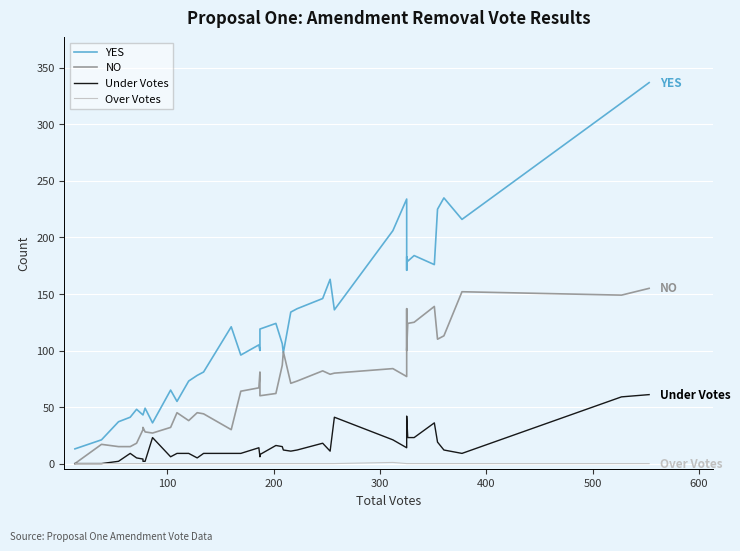

Rank the series by their maximum value, from highest to lowest.

YES, NO, Under Votes, Over Votes